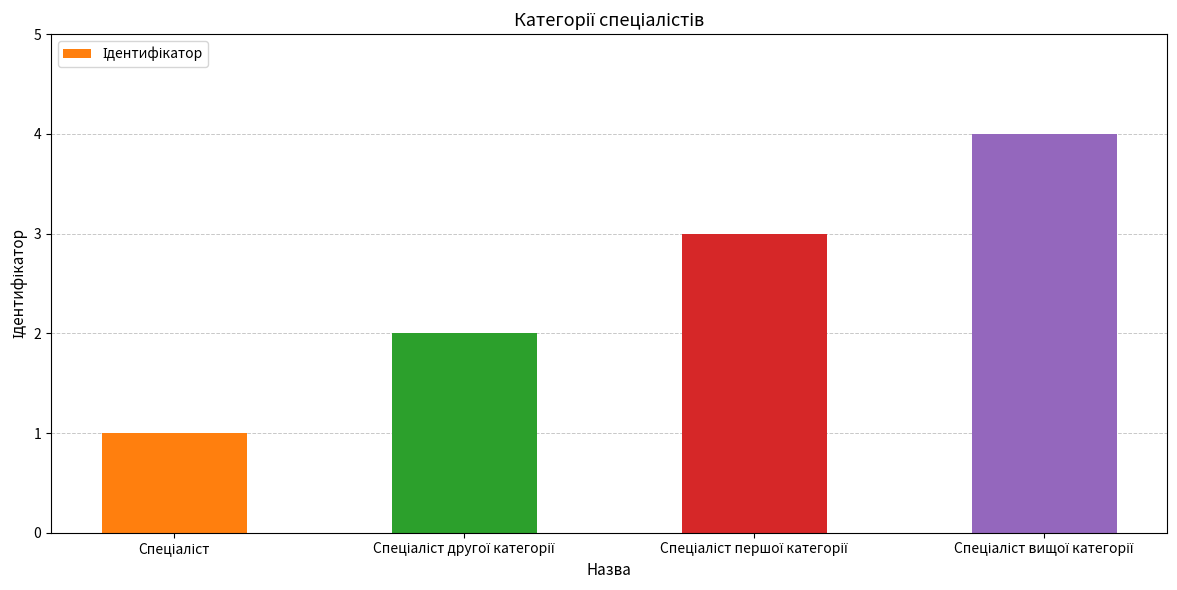

How many values are below 3?

2